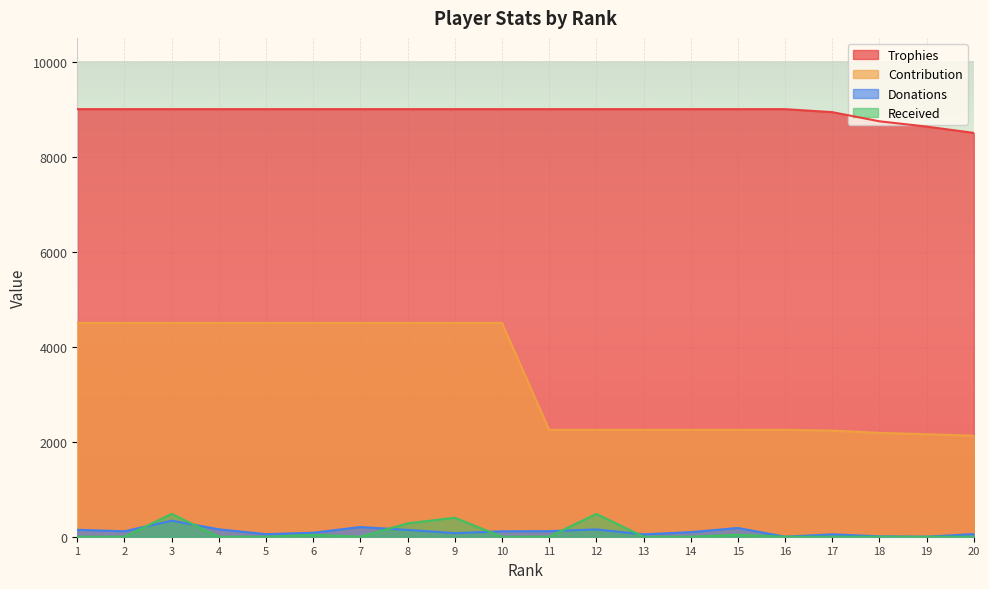

Which series ends up on top after the final intersection of Received and Donations?

Donations